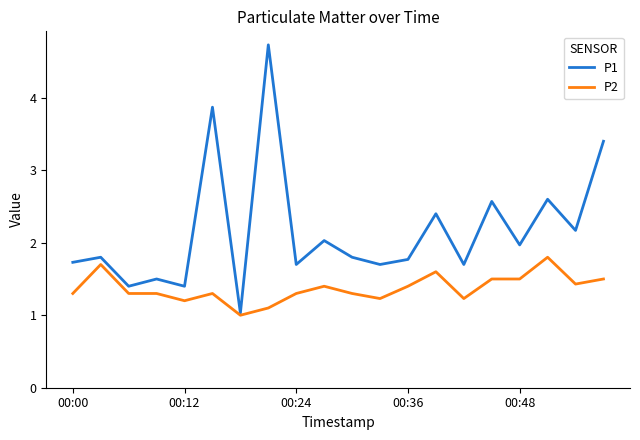

Which series has the largest total across all categories?

P1